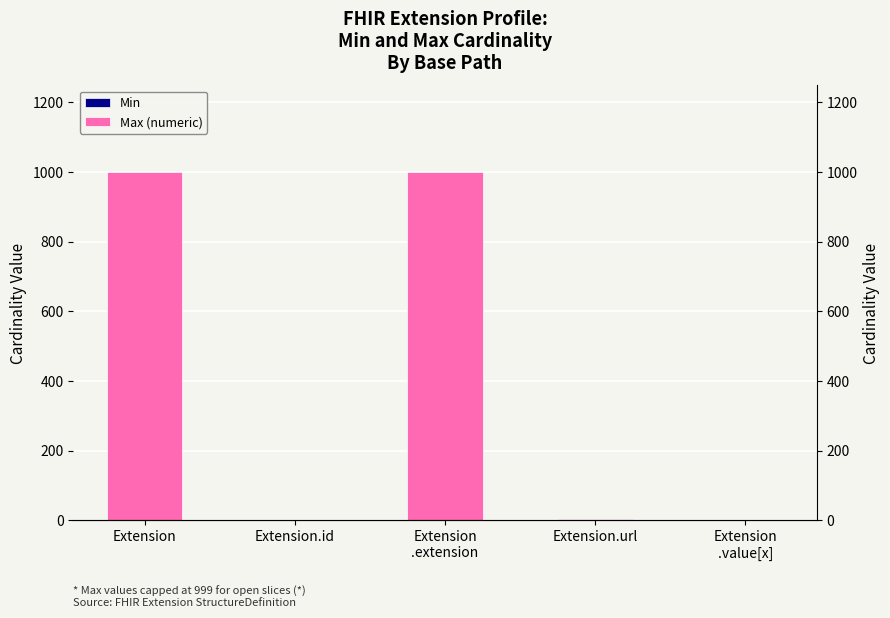

Is the value of Min at Extension.id greater than the value of Max (numeric) at Extension.id?

No